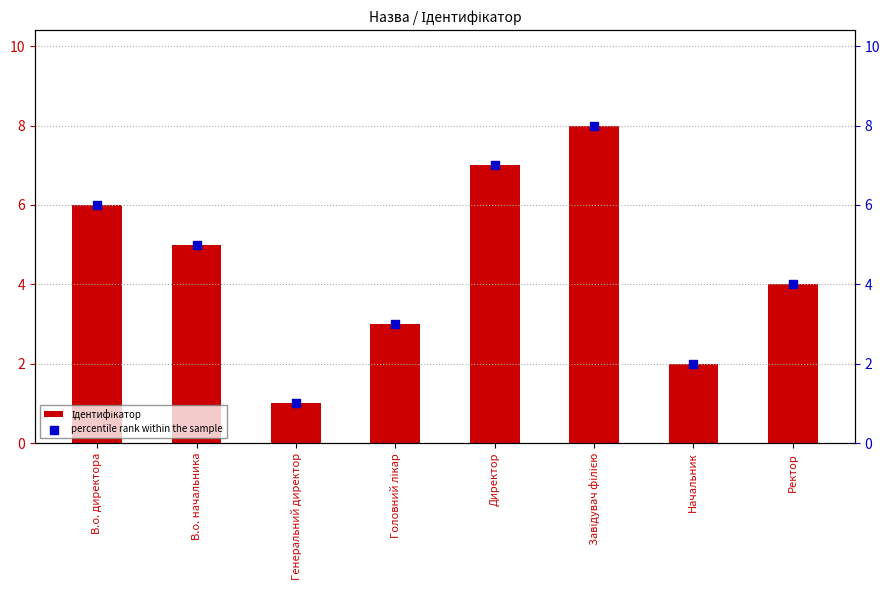

Which series has the largest Y range (max minus min)?

Ідентифікатор